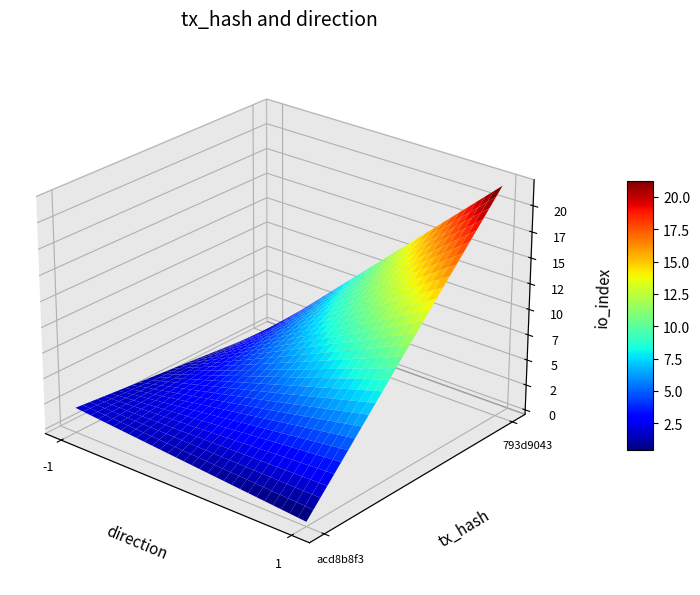

Rank the series by their maximum value, from lowest to highest.

acd8b8f3, 793d9043